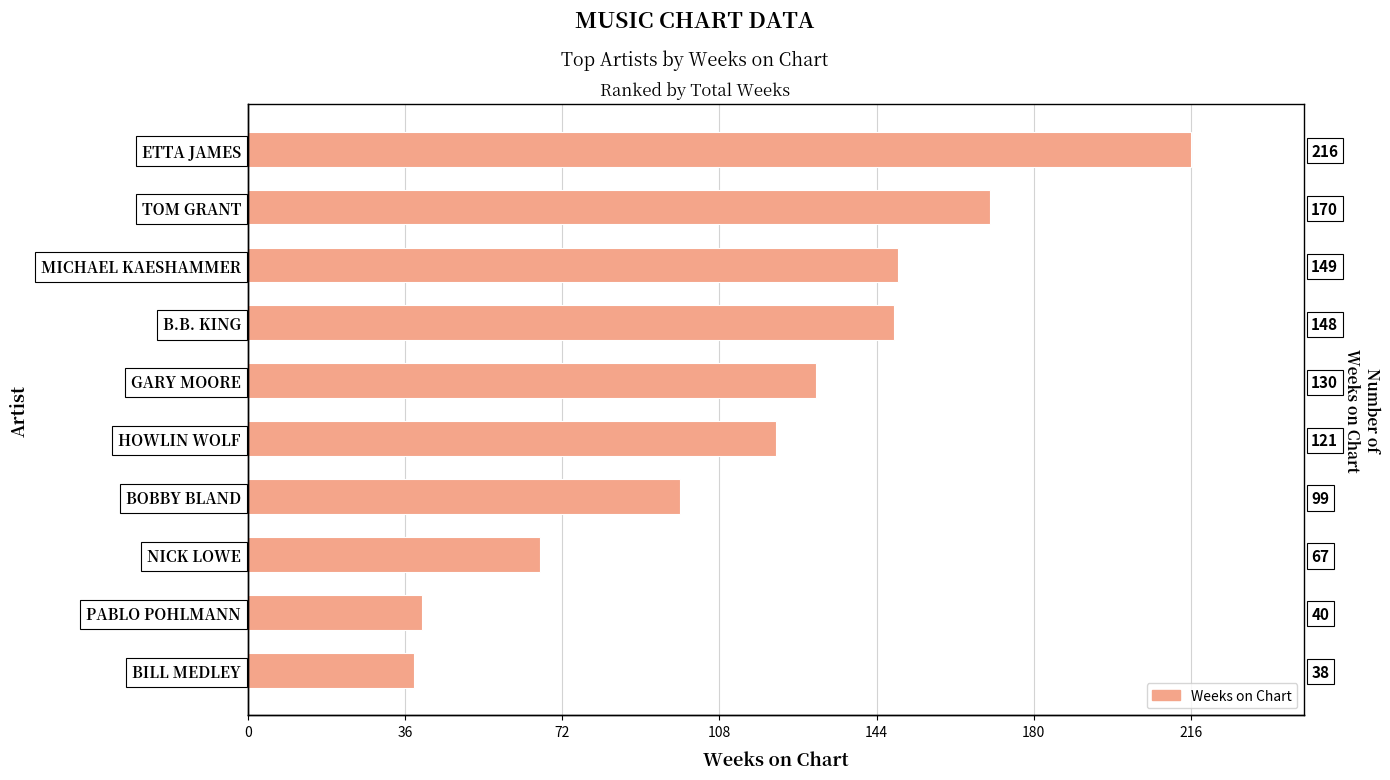

What is the maximum value shown in the chart?

216